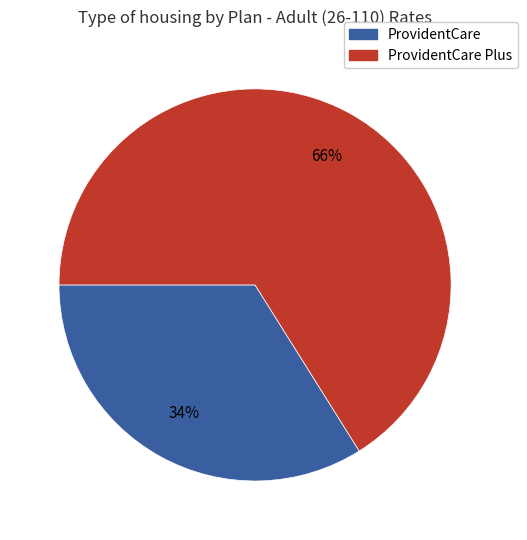

To the nearest percent, what is the average slice percentage?

50%